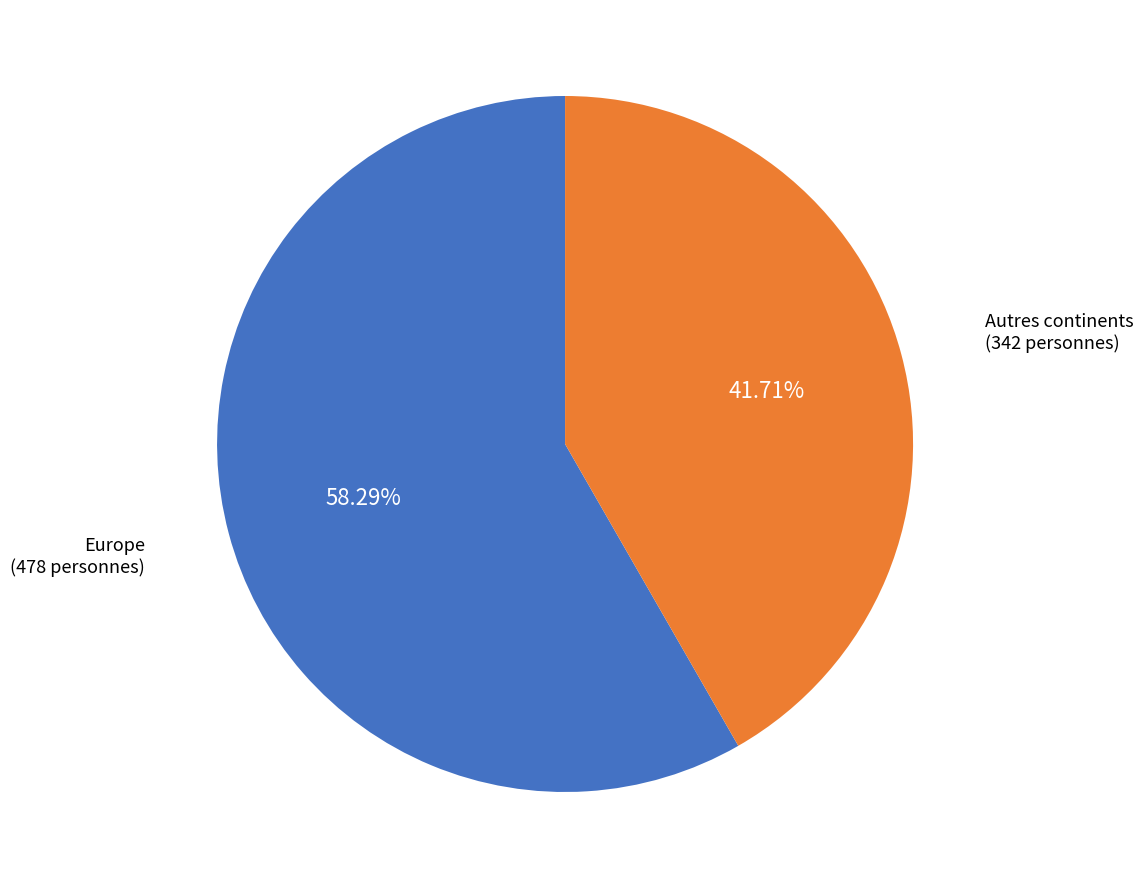

To the nearest percent, what is the difference between the largest and smallest slice percentages?

17%